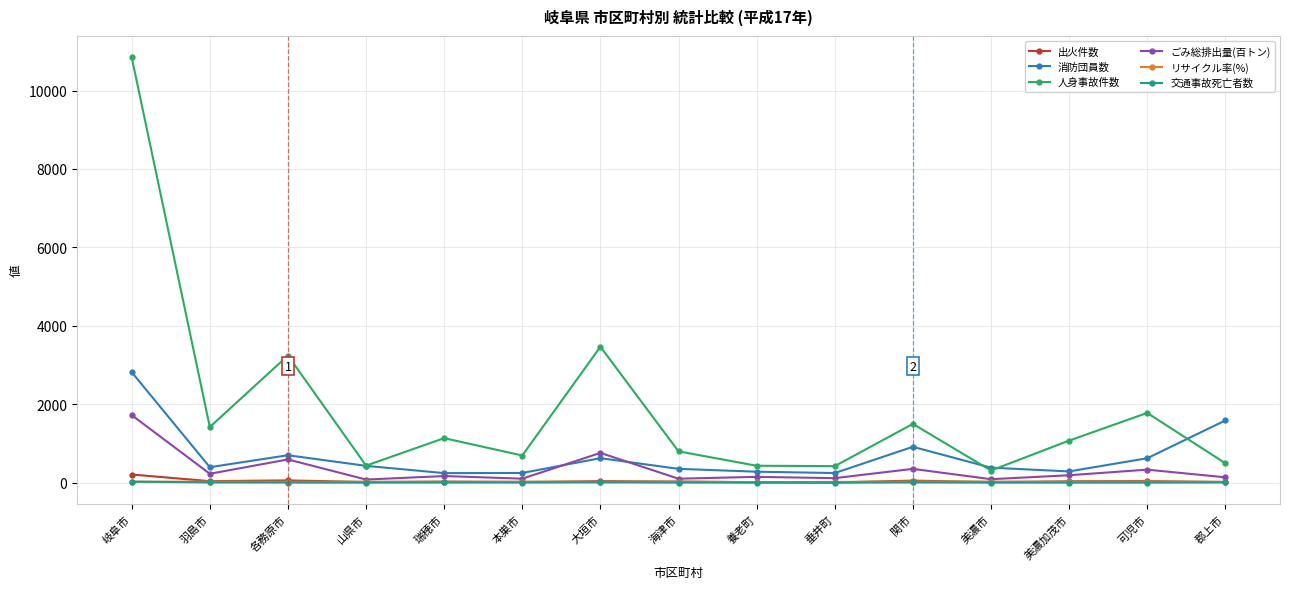

Which series changed the most between 垂井町 and 郡上市?

消防団員数